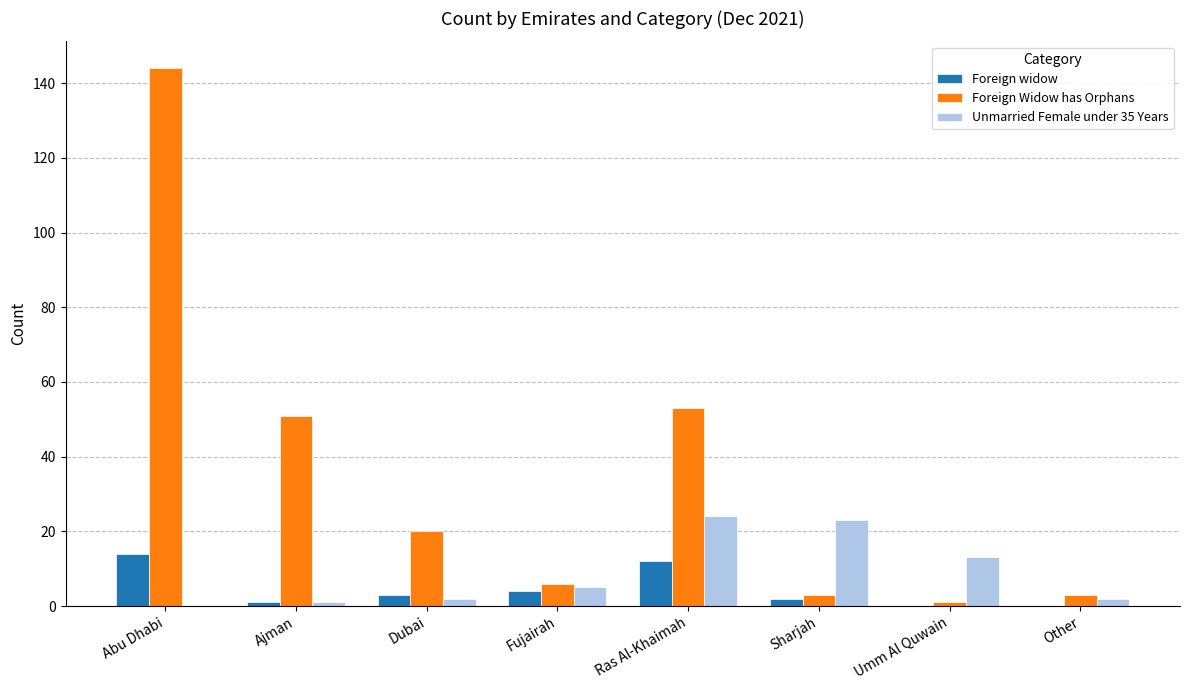

At which label is Unmarried Female under 35 Years closest to 12?

Umm Al Quwain